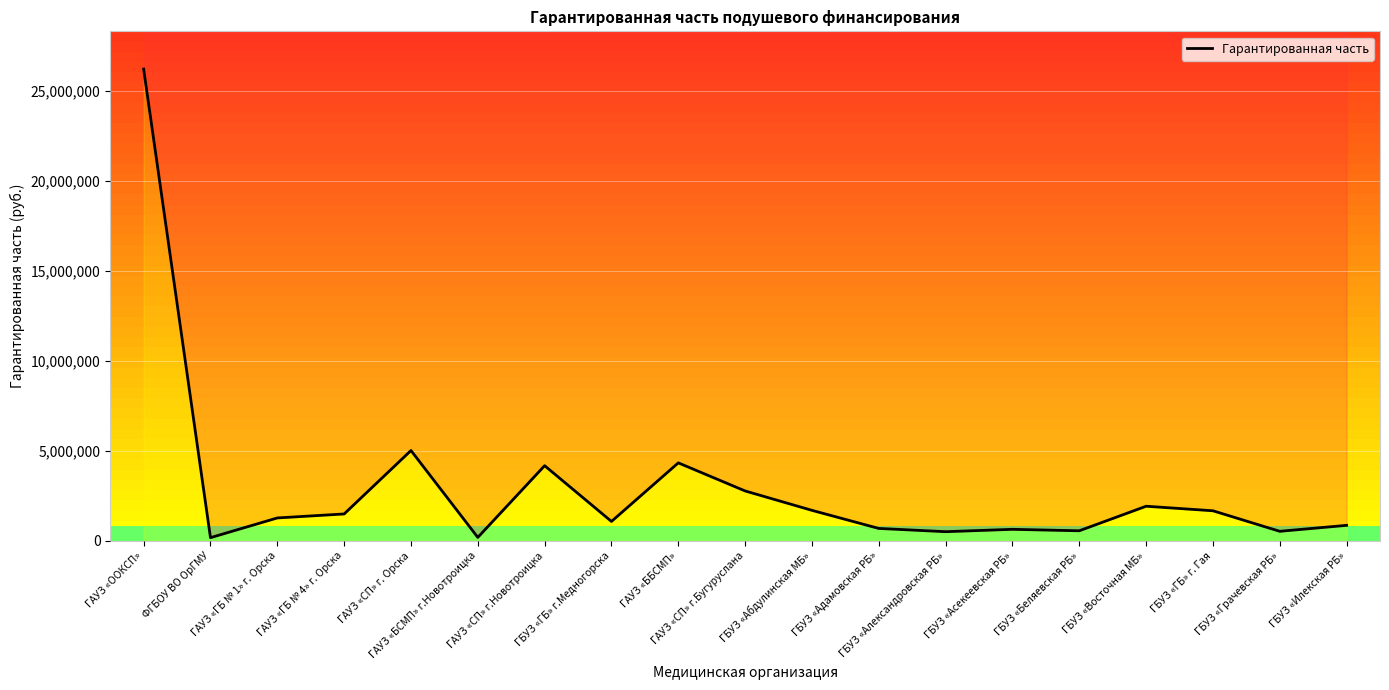

What is the approximate value at ГБУЗ «Грачевская РБ»?

533385